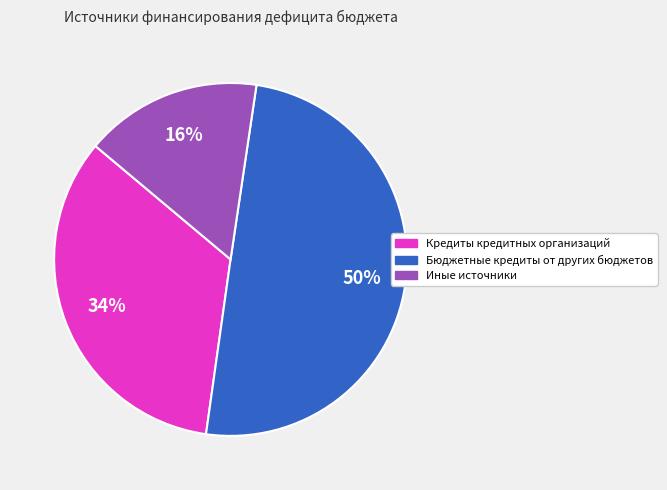

To the nearest percent, what is the difference between the largest and smallest slice percentages?

34%